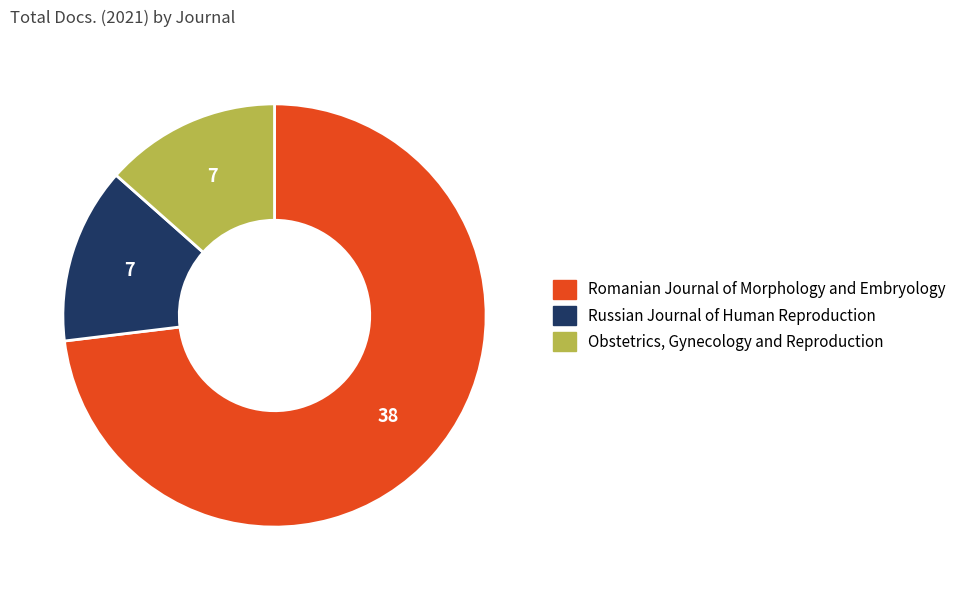

Between Obstetrics, Gynecology and Reproduction and Romanian Journal of Morphology and Embryology, which is larger?

Romanian Journal of Morphology and Embryology